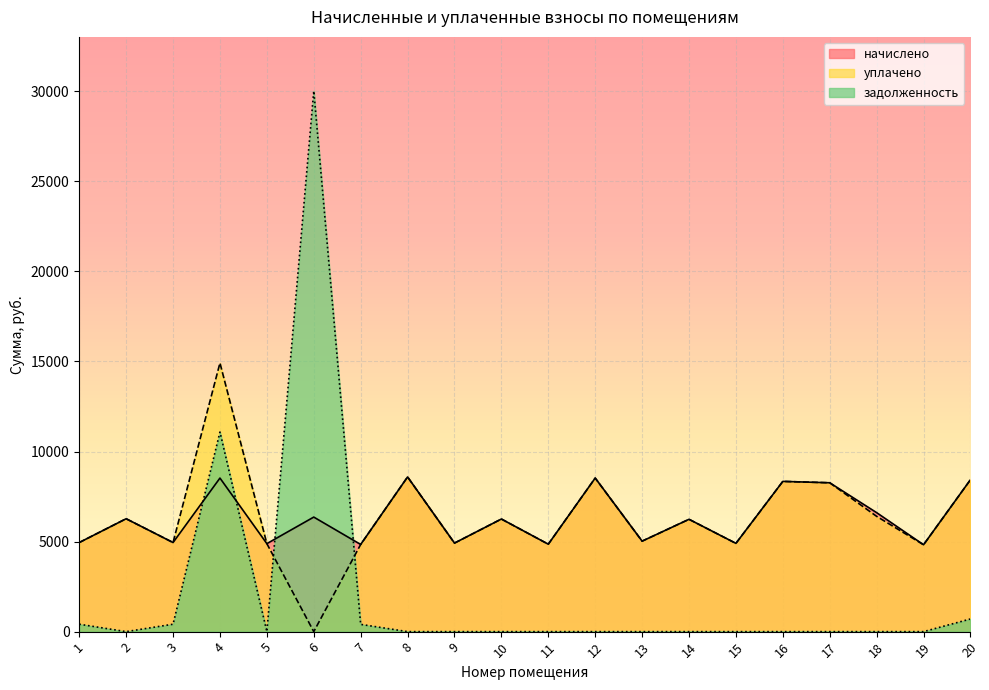

At which label does начислено reach its minimum?

19